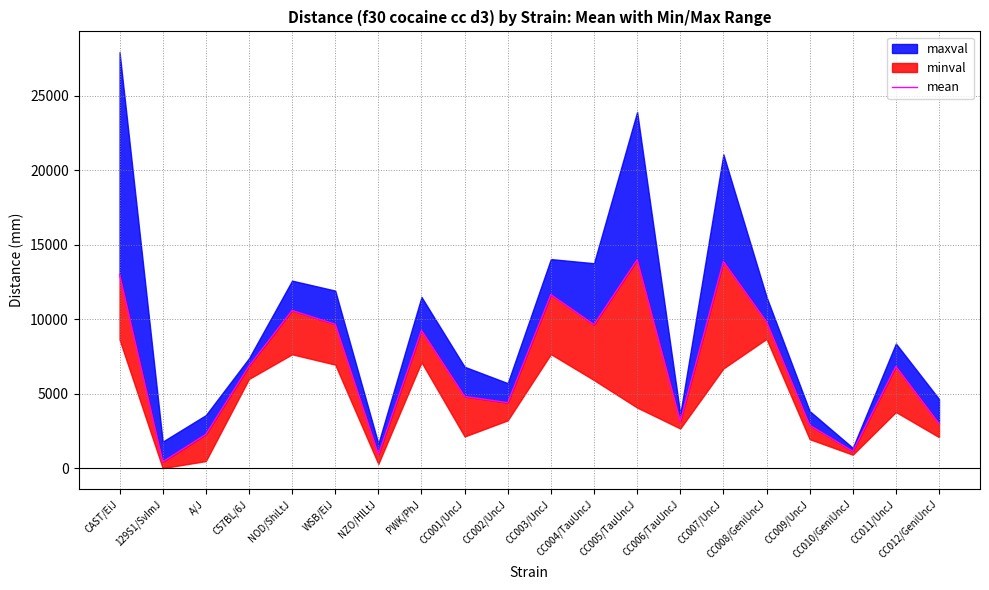

Does the chart display data point markers on the line(s)?

No